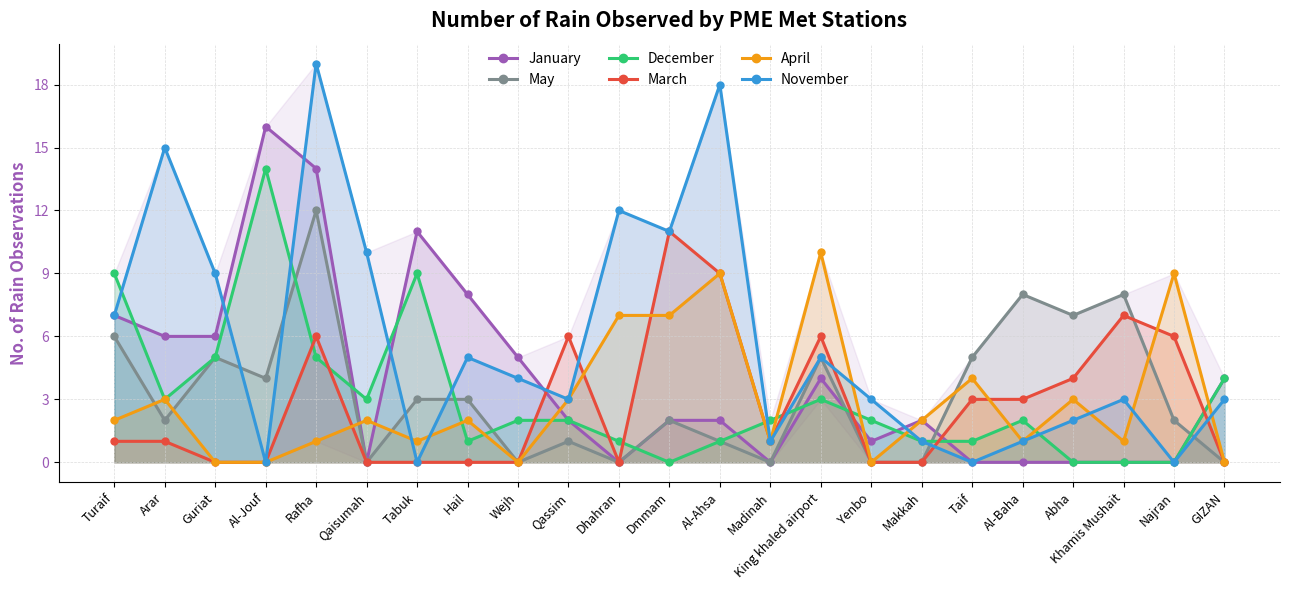

Is the value of April at Hail greater than the value of March at Taif?

No